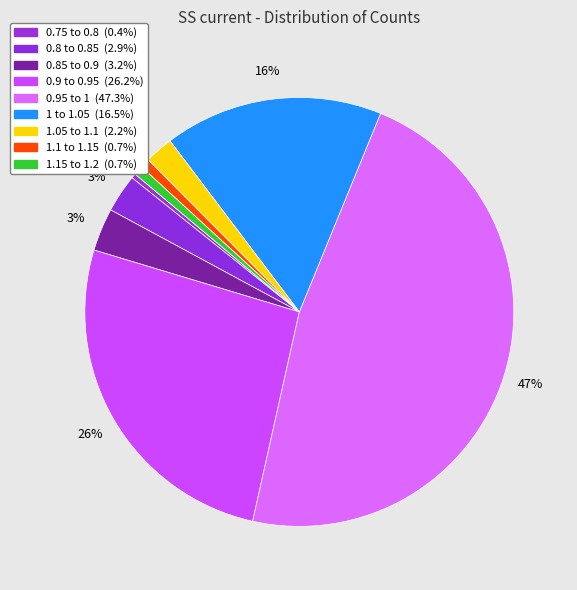

How many segments does this pie chart have?

9